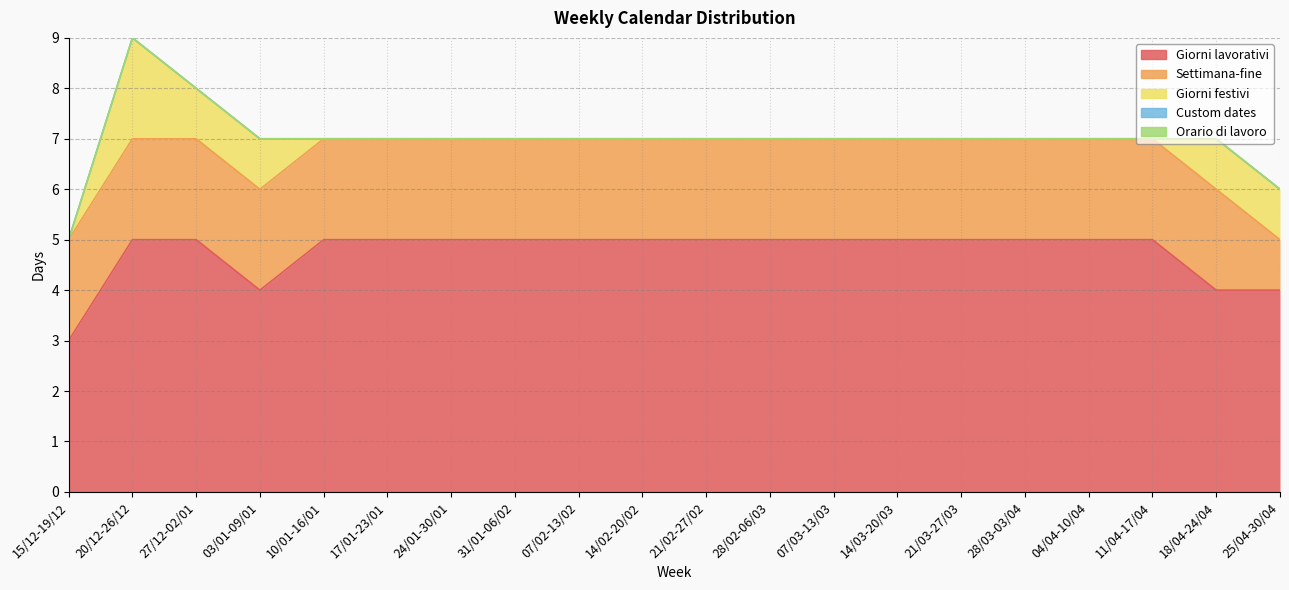

What is the sum of all Giorni lavorativi values?

95